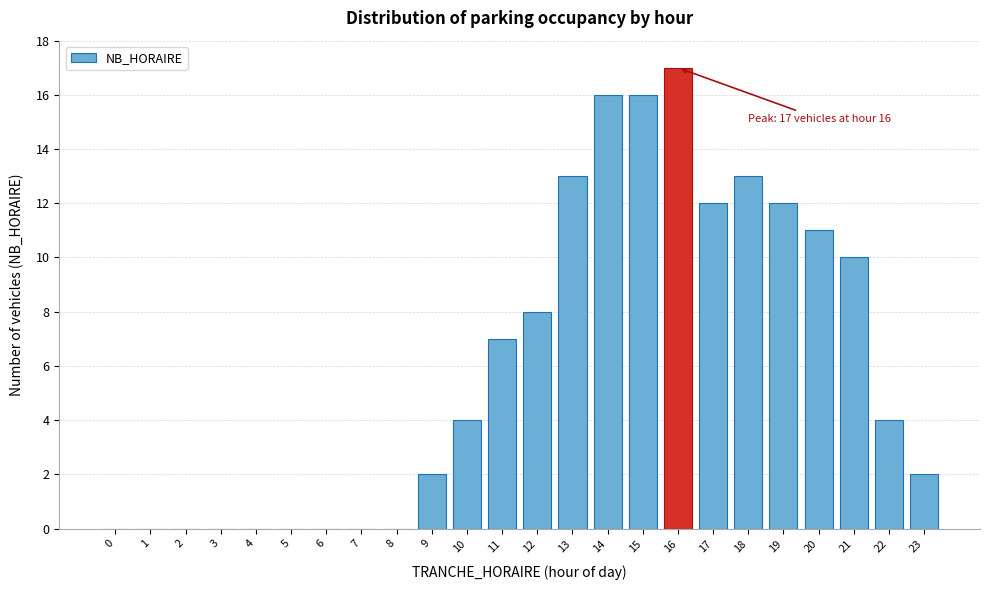

Reading left to right, what are all the values shown in this chart?

0=0	1=0	2=0	3=0	4=0	5=0	6=0	7=0	8=0	9=2	10=4	11=7	12=8	13=13	14=16	15=16	16=17	17=12	18=13	19=12	20=11	21=10	22=4	23=2